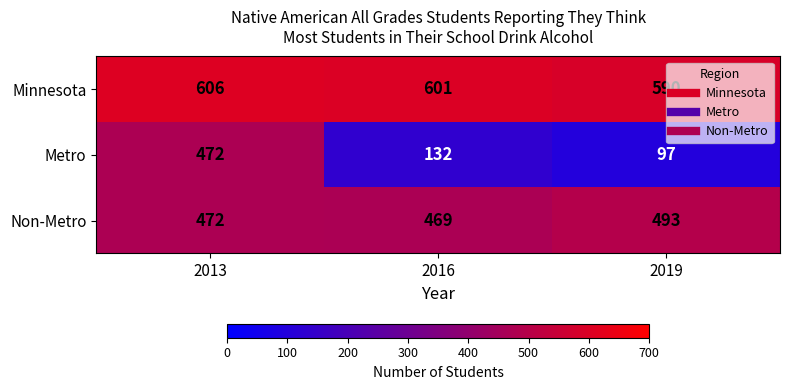

Reading right to left, extract all data points from this chart.

Minnesota: 2019=590	2016=601	2013=606
Metro: 2019=97	2016=132	2013=472
Non-Metro: 2019=493	2016=469	2013=472